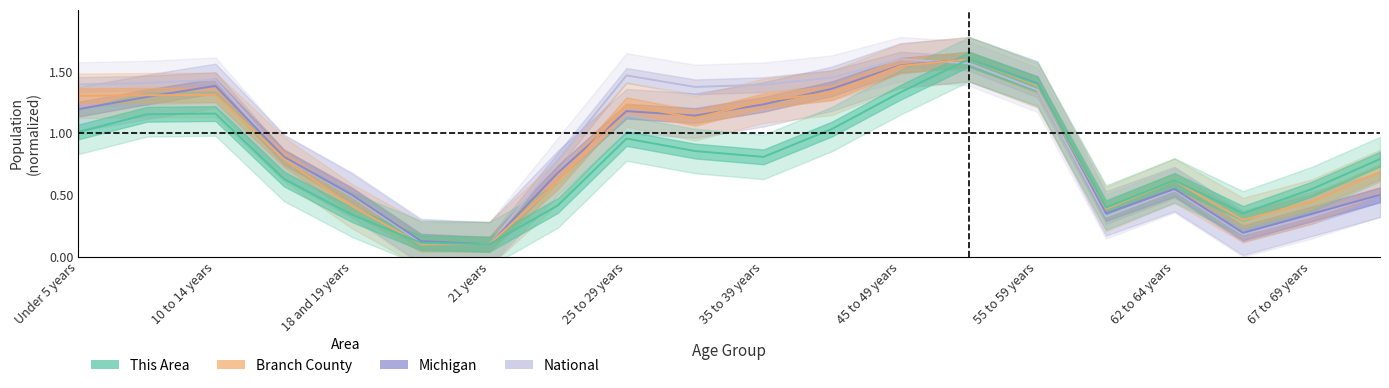

Is the value of Michigan at 16 greater than the value of This Area at 11?

No